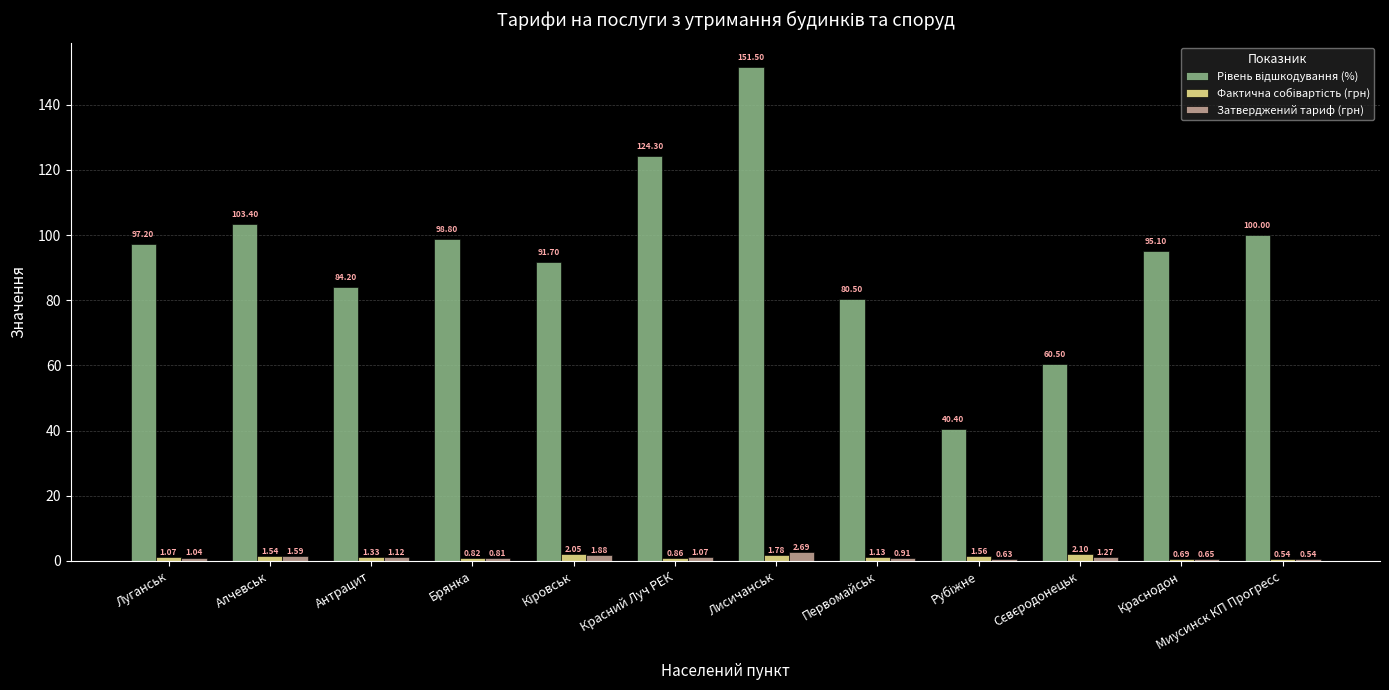

Does the chart contain stacked bars?

No